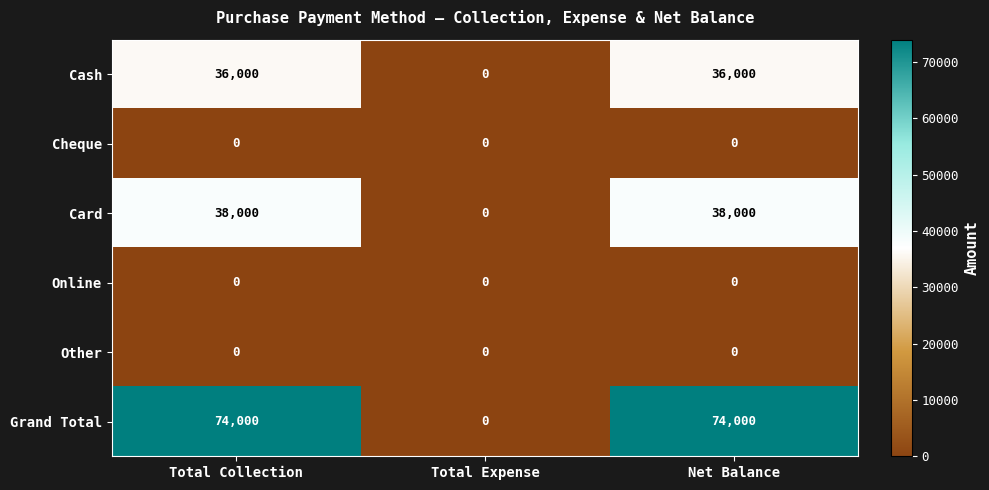

What is the total value across all series at Net Balance?

148000